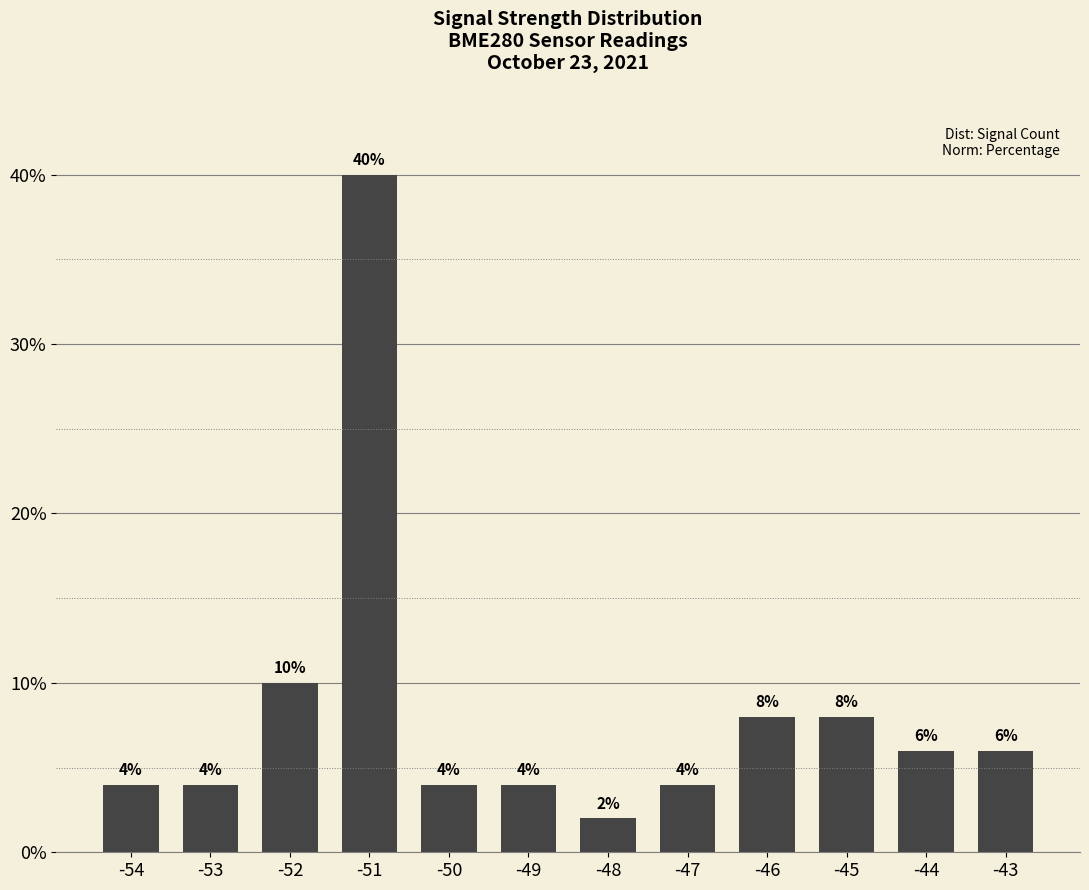

What is the greatest value displayed?

40